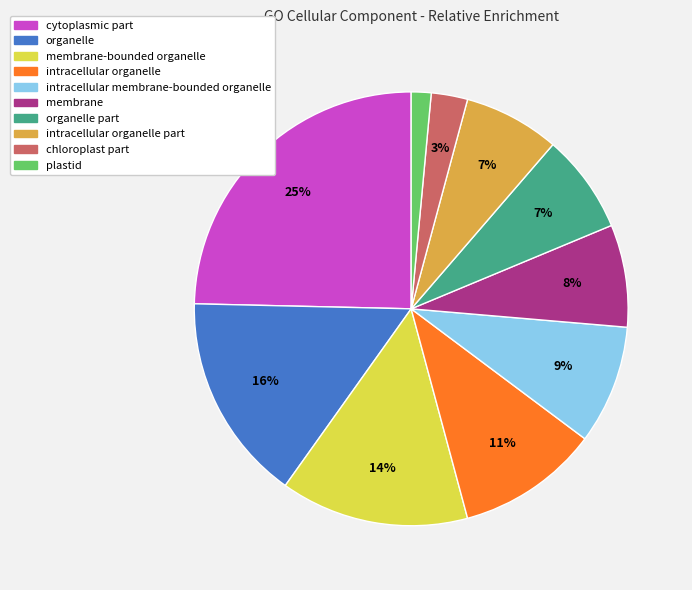

The intracellular organelle slice represents 1% of the pie. True or false?

False